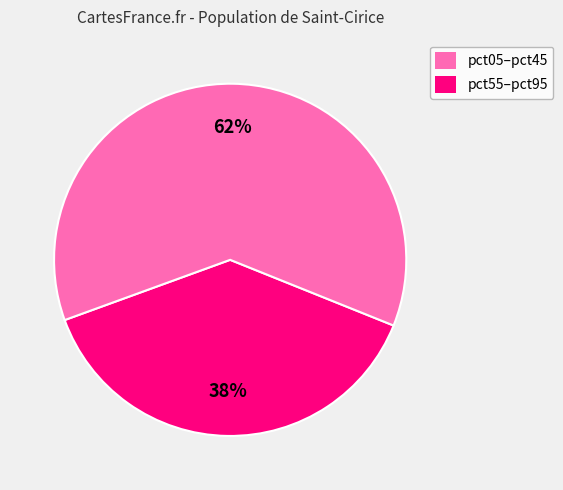

Which slice is the smallest?

pct05–pct45